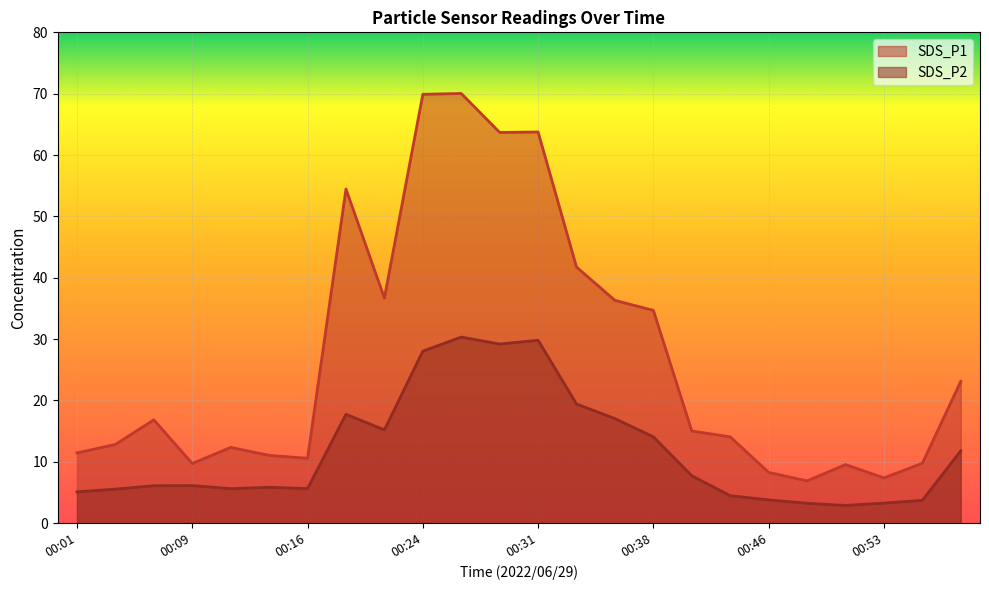

What is the total value across all series at 00:48?

10.1